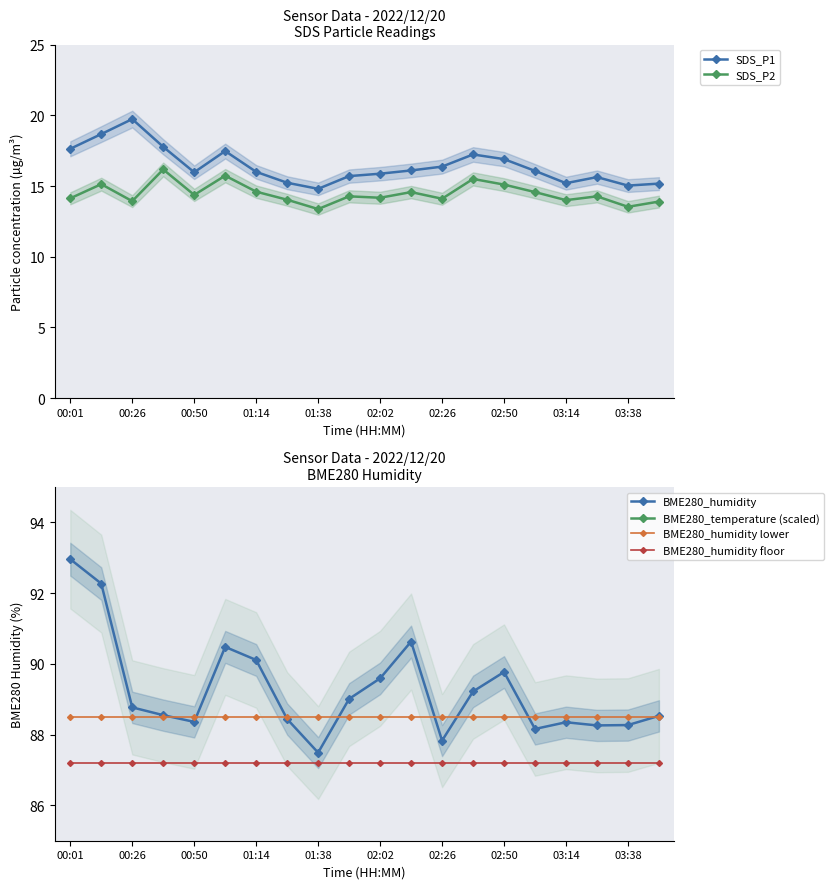

True or false: SDS_P1 has more than 0 interior local peaks.

True